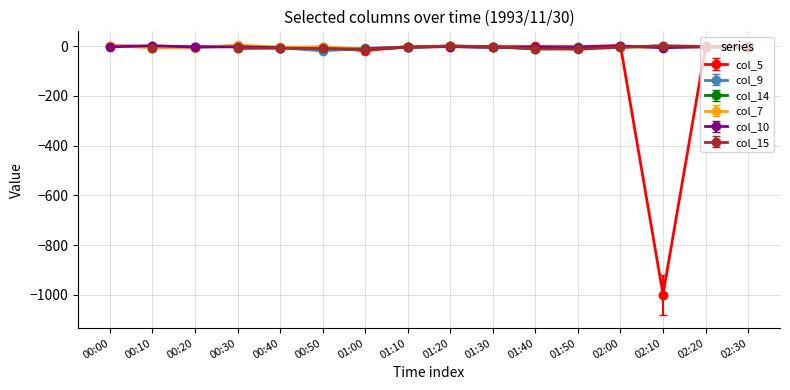

What position from the right is 1993/11/30 02:00?

4